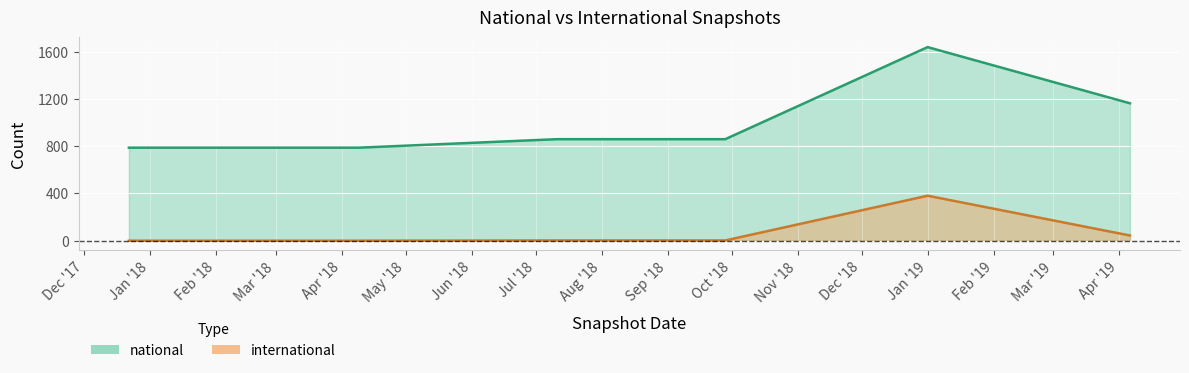

Reading right to left, list all the values displayed in this chart.

national: 1164	1640	860	860	788	788
international: 44	381	2	2	0	0